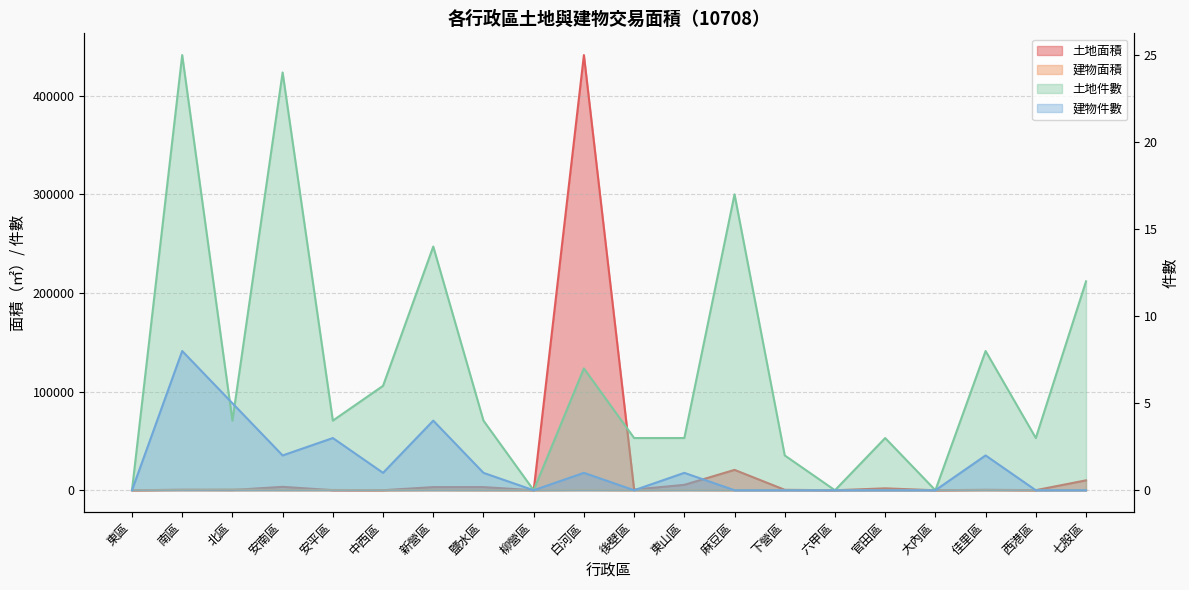

What are all the series names shown in the legend?

土地面積, 建物面積, 土地件數, 建物件數